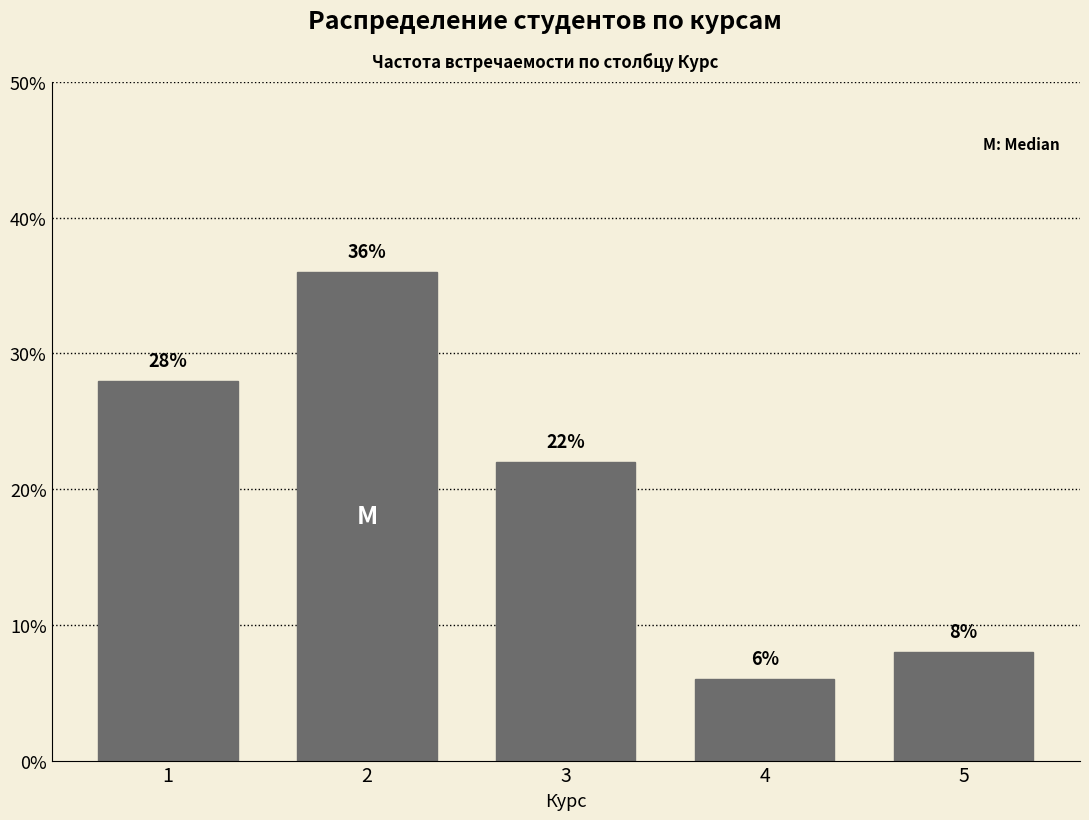

Reading left to right, what are all the values shown in this chart?

28.0	36.0	22.0	6.0	8.0